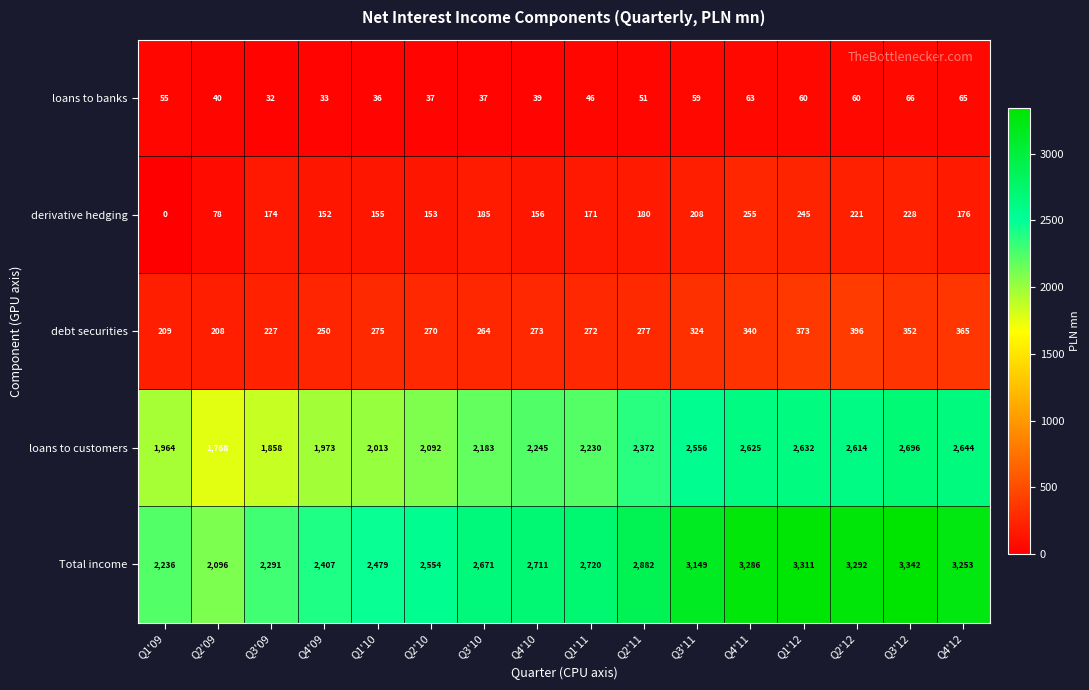

What is the total value across all series at Q4'12?

6503